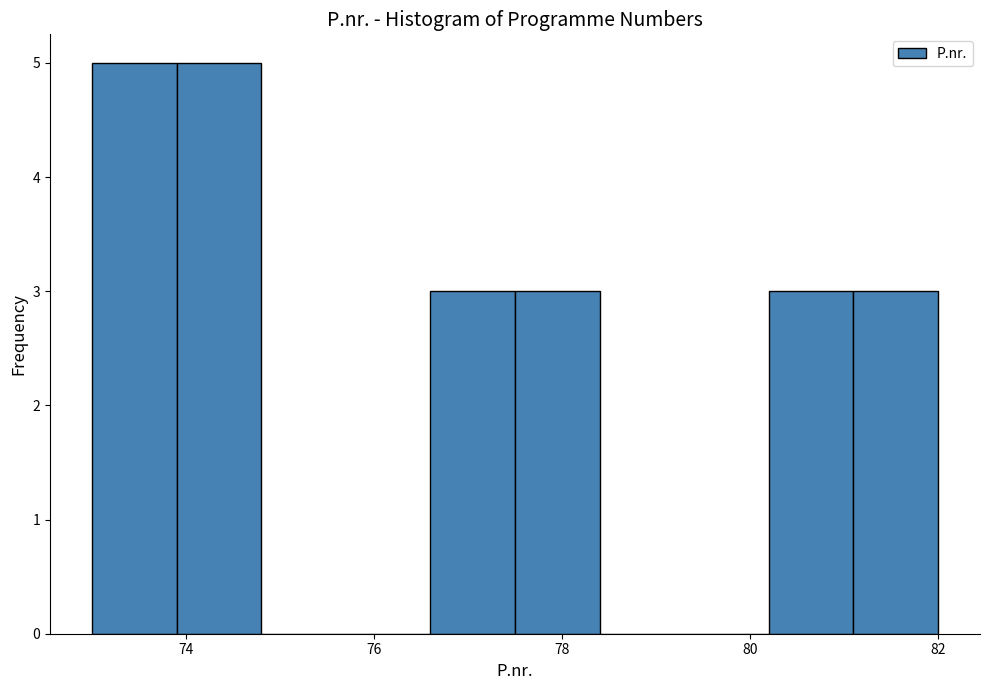

Reading left to right, transcribe this chart: for each bar, give the range it covers on the x-axis and its height. Neither the bar edges nor the heights are printed on the chart, so give them approximately, as read against the axes.

73.0 to 73.9: 5
73.9 to 74.8: 5
74.8 to 75.7: 0
75.7 to 76.6: 0
76.6 to 77.5: 3
77.5 to 78.4: 3
78.4 to 79.3: 0
79.3 to 80.2: 0
80.2 to 81.1: 3
81.1 to 82.0: 3